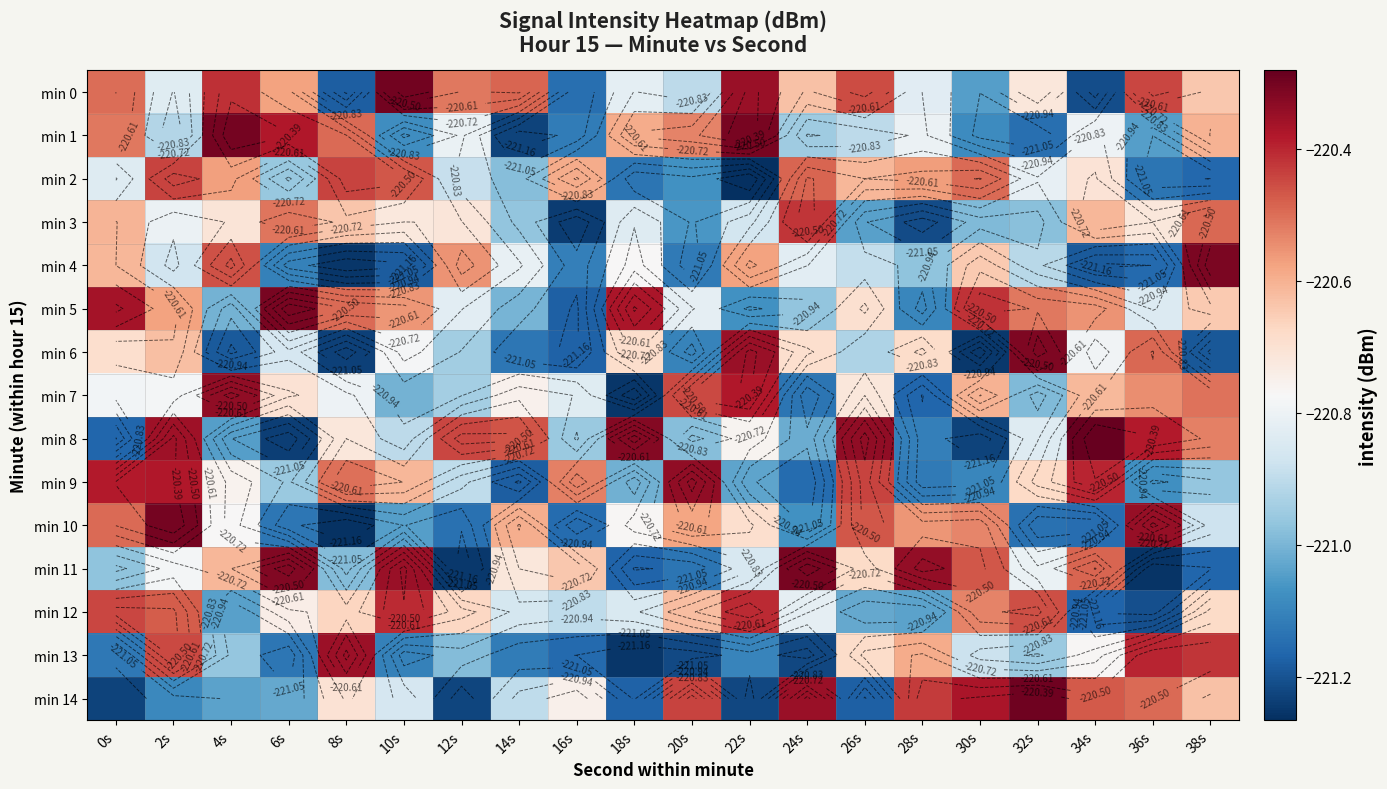

What is the sum of all min 1 values?

-4415.6